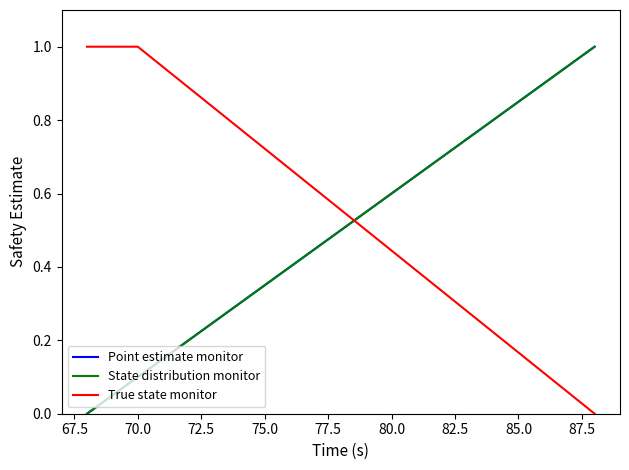

Reading left to right, transcribe all the data shown in this chart.

Point estimate monitor: 0.0	0.1	0.1	0.1	0.2	0.2	0.3	0.3	0.4	0.5	0.5	0.6	0.6	0.7	0.7	0.8	0.8	0.8	0.9	0.9	1.0
State distribution monitor: 0.0	0.1	0.1	0.1	0.2	0.2	0.3	0.3	0.4	0.5	0.5	0.6	0.6	0.7	0.7	0.8	0.8	0.8	0.9	0.9	1.0
True state monitor: 1.0	1.0	1.0	0.9	0.9	0.8	0.8	0.7	0.7	0.6	0.6	0.5	0.4	0.4	0.3	0.3	0.2	0.2	0.1	0.1	0.0